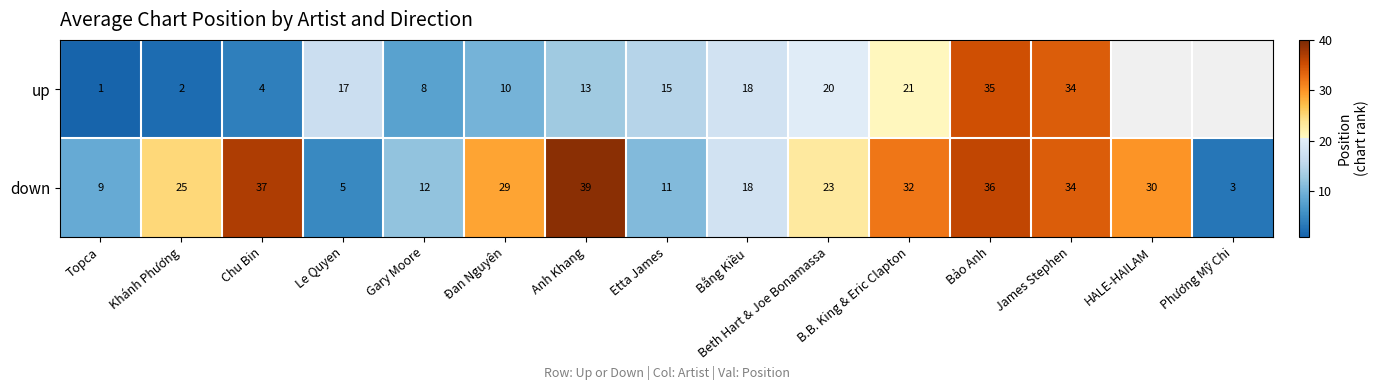

At Etta James, list the series in order from smallest to largest.

down, up